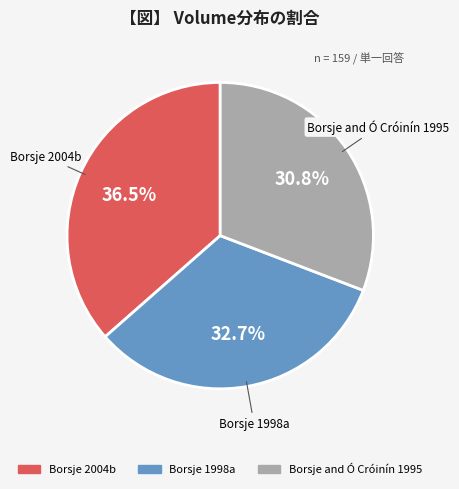

How many slices are in this pie chart?

3